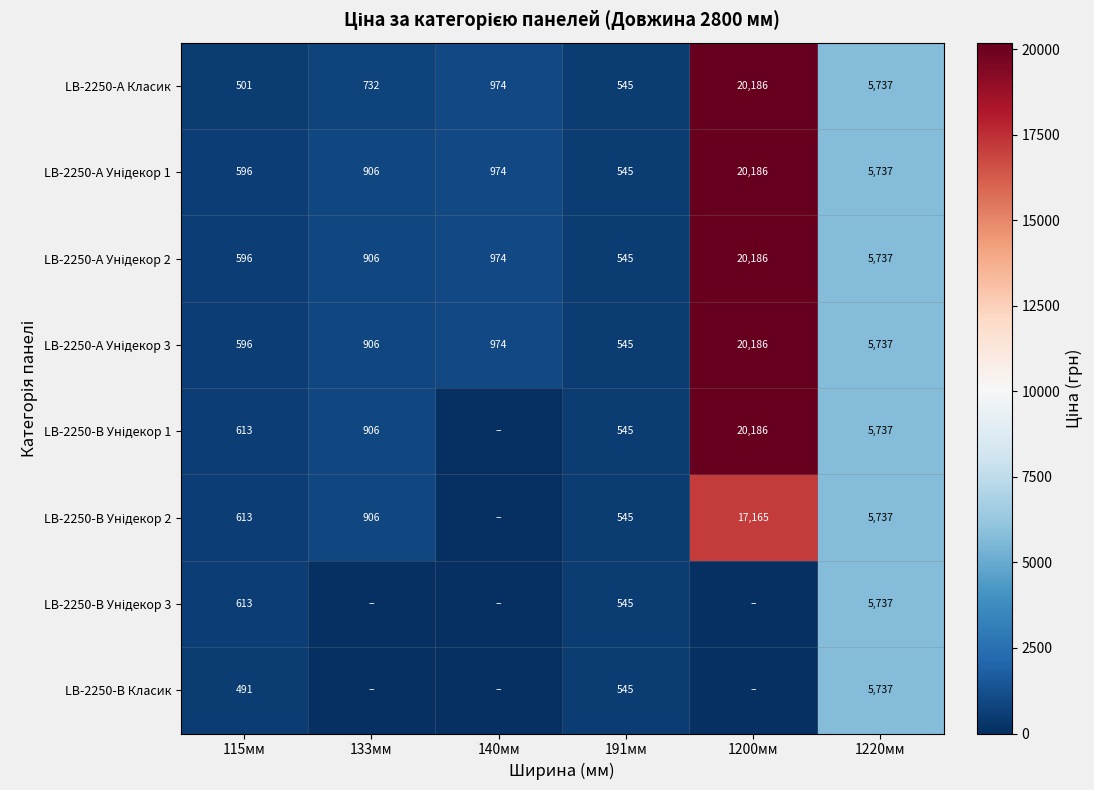

Which category has the highest value in the LB-2250-А Класик series?

1200мм